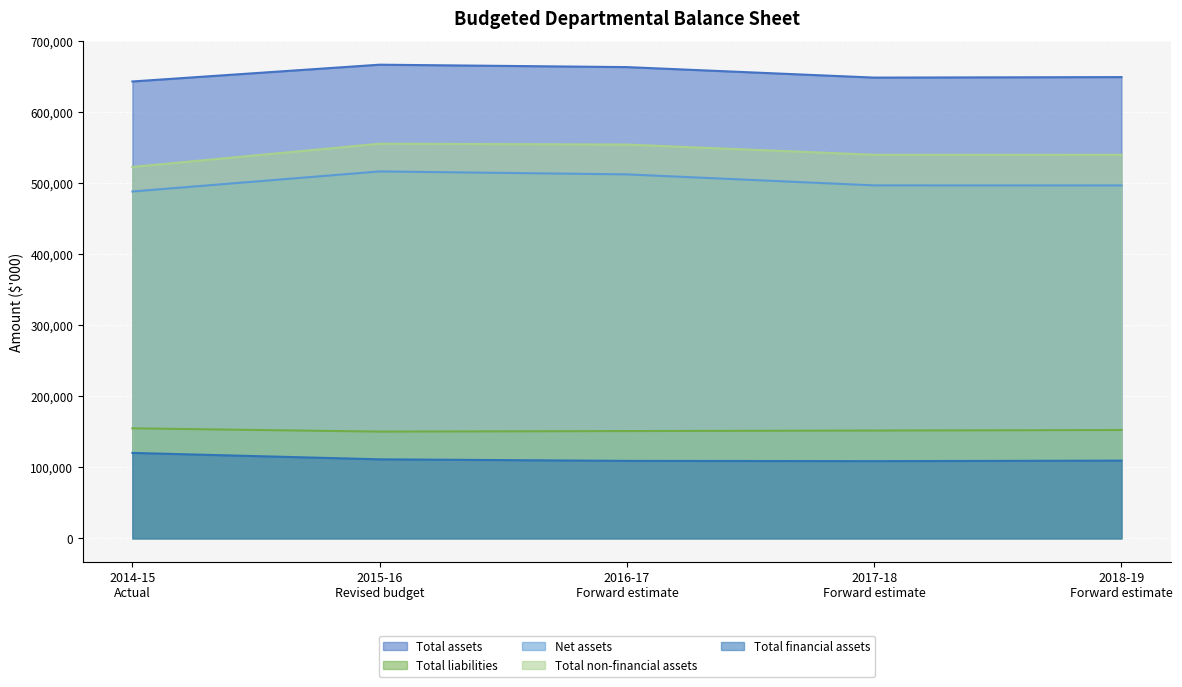

List the series in order of their peak value, lowest first.

Total financial assets, Total liabilities, Net assets, Total non-financial assets, Total assets